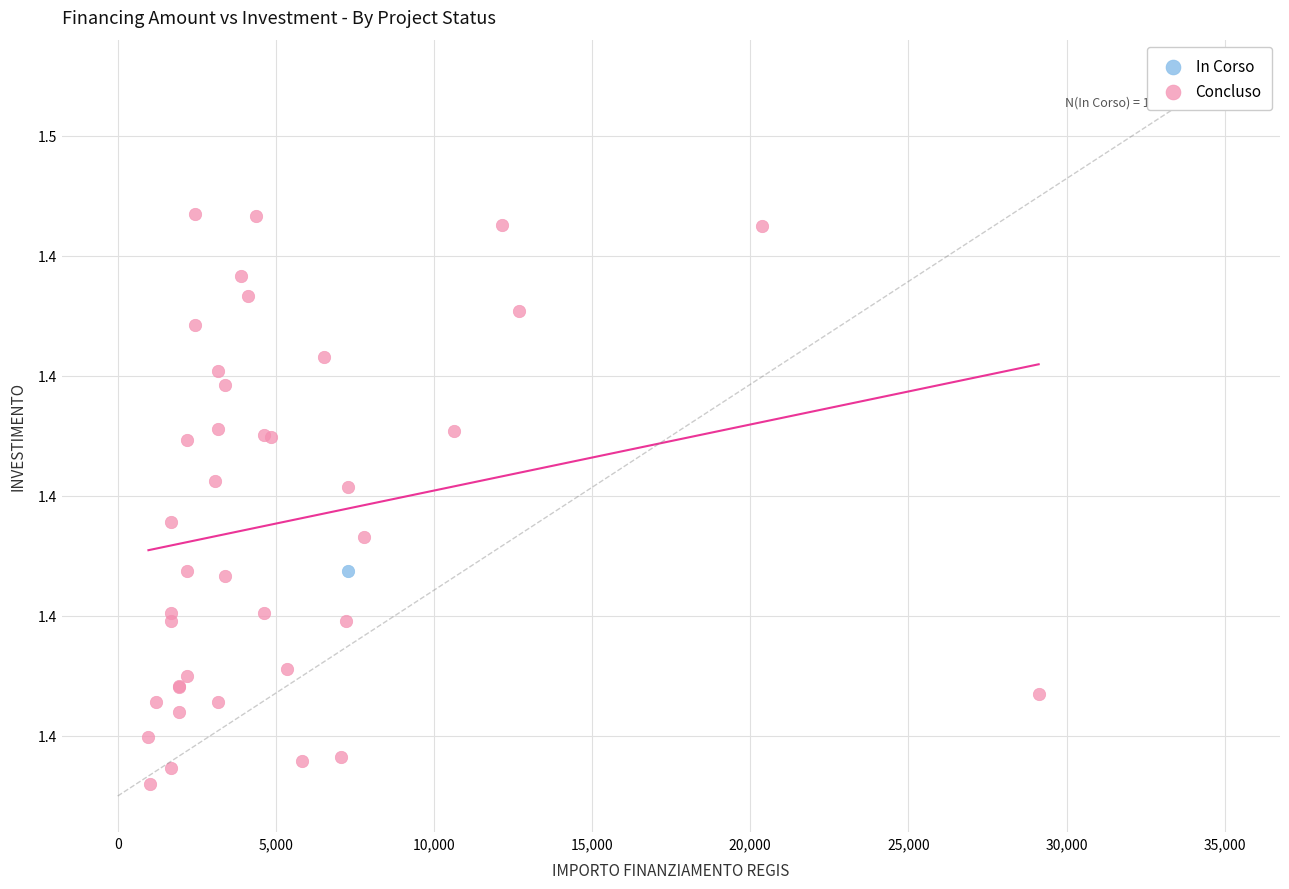

What are all the series names shown in the legend?

In Corso, Concluso